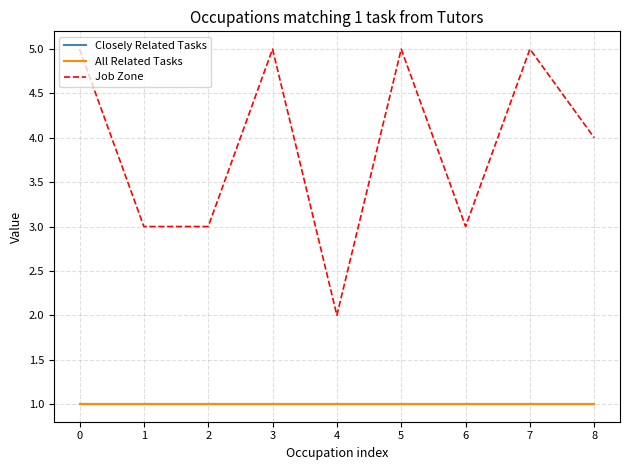

Does the chart display data point markers on the line(s)?

No